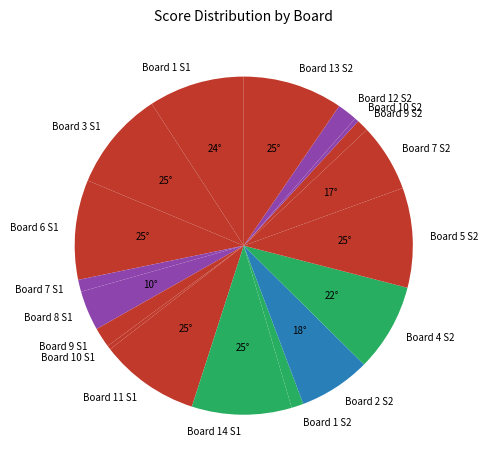

Combined, do Board 7 S2 and Board 9 S2 account for over 50%?

No